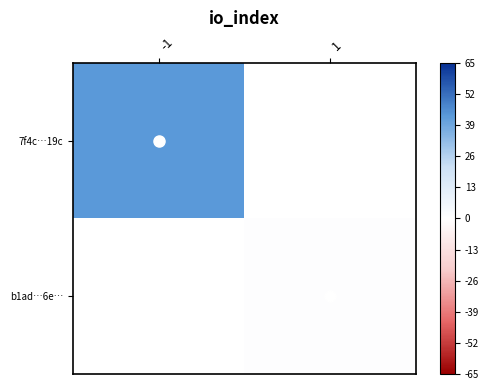

Is the value of 7f4c…19c at 1 greater than the value of b1ad…6e… at 1?

No